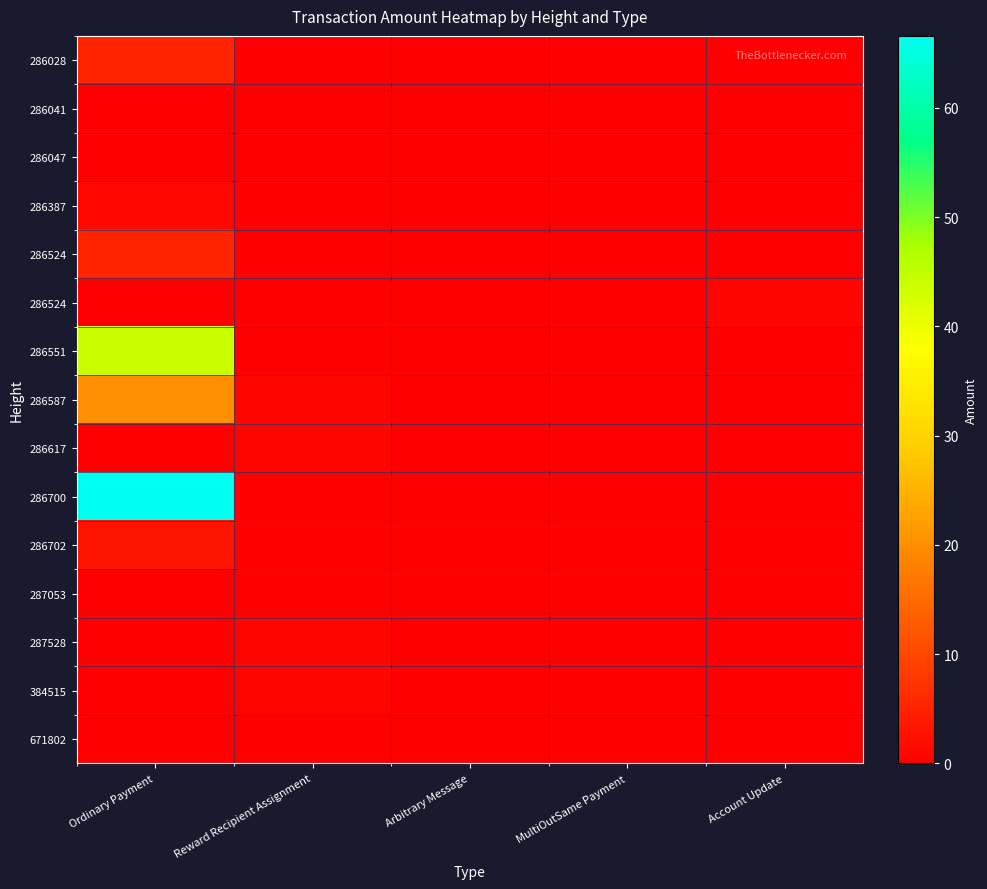

At how many categories does at least one series exceed 43?

1